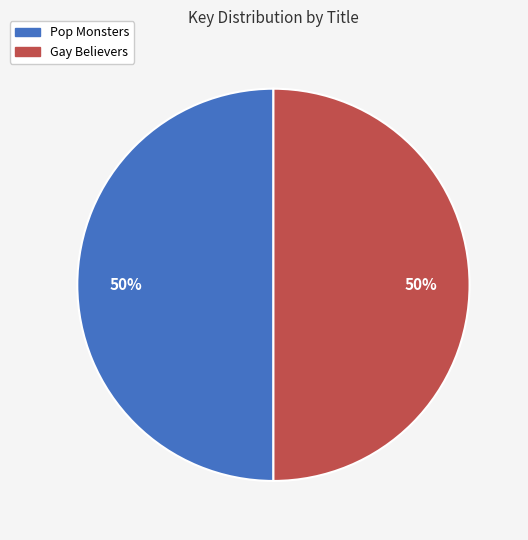

The Pop Monsters slice represents 50% of the pie. True or false?

True